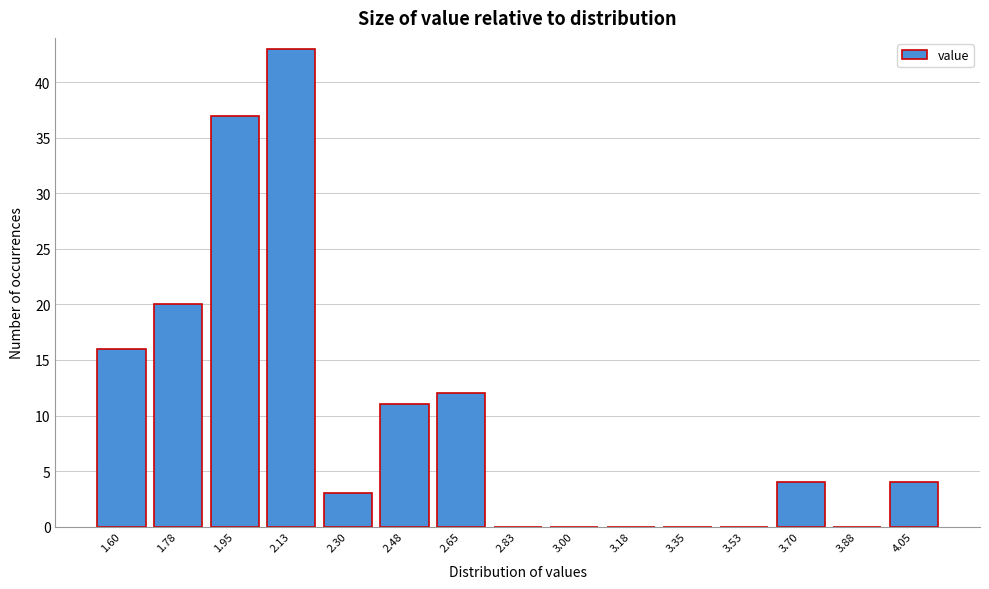

Reading right to left, what are all the values shown in this chart?

4.05=4	3.88=0	3.70=4	3.53=0	3.35=0	3.18=0	3.00=0	2.83=0	2.65=12	2.48=11	2.30=3	2.13=43	1.95=37	1.78=20	1.60=16